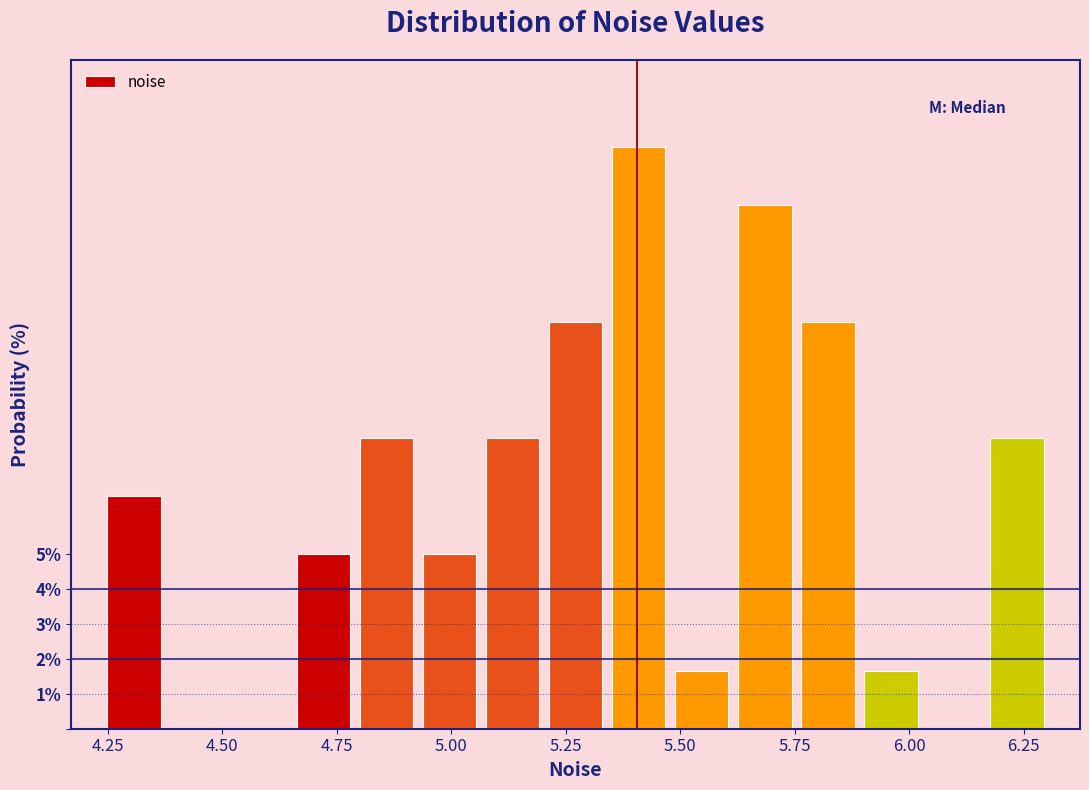

Around what value on the x-axis is the tallest bar? Give the approximate position of its centre, as read against the axis.

5.40